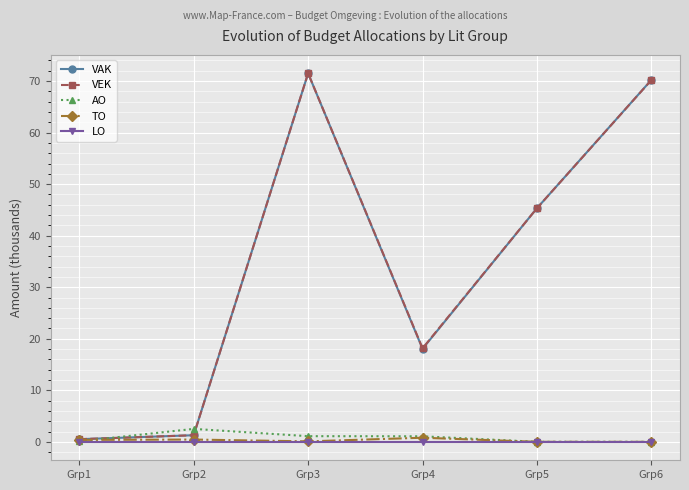

Rank the categories by VAK value from highest to lowest.

Grp3, Grp6, Grp5, Grp4, Grp2, Grp1